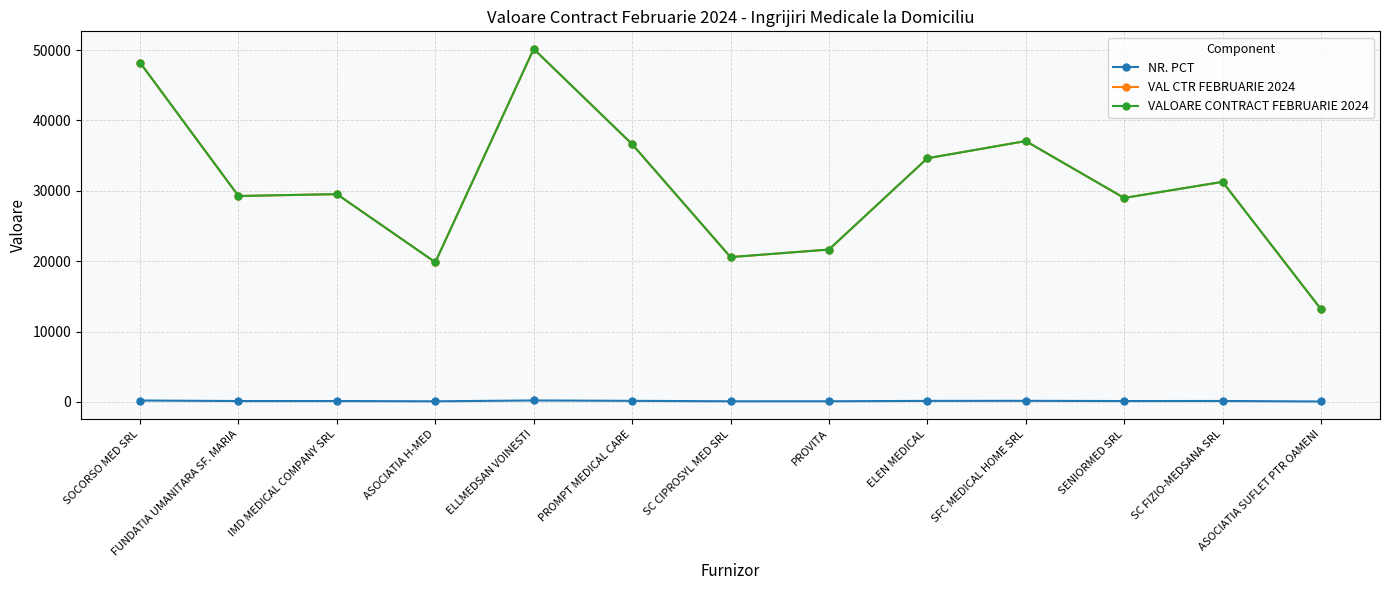

Between which two adjacent categories do VAL CTR FEBRUARIE 2024 and VALOARE CONTRACT FEBRUARIE 2024 first intersect?

SOCORSO MED SRL and FUNDATIA UMANITARA SF. MARIA